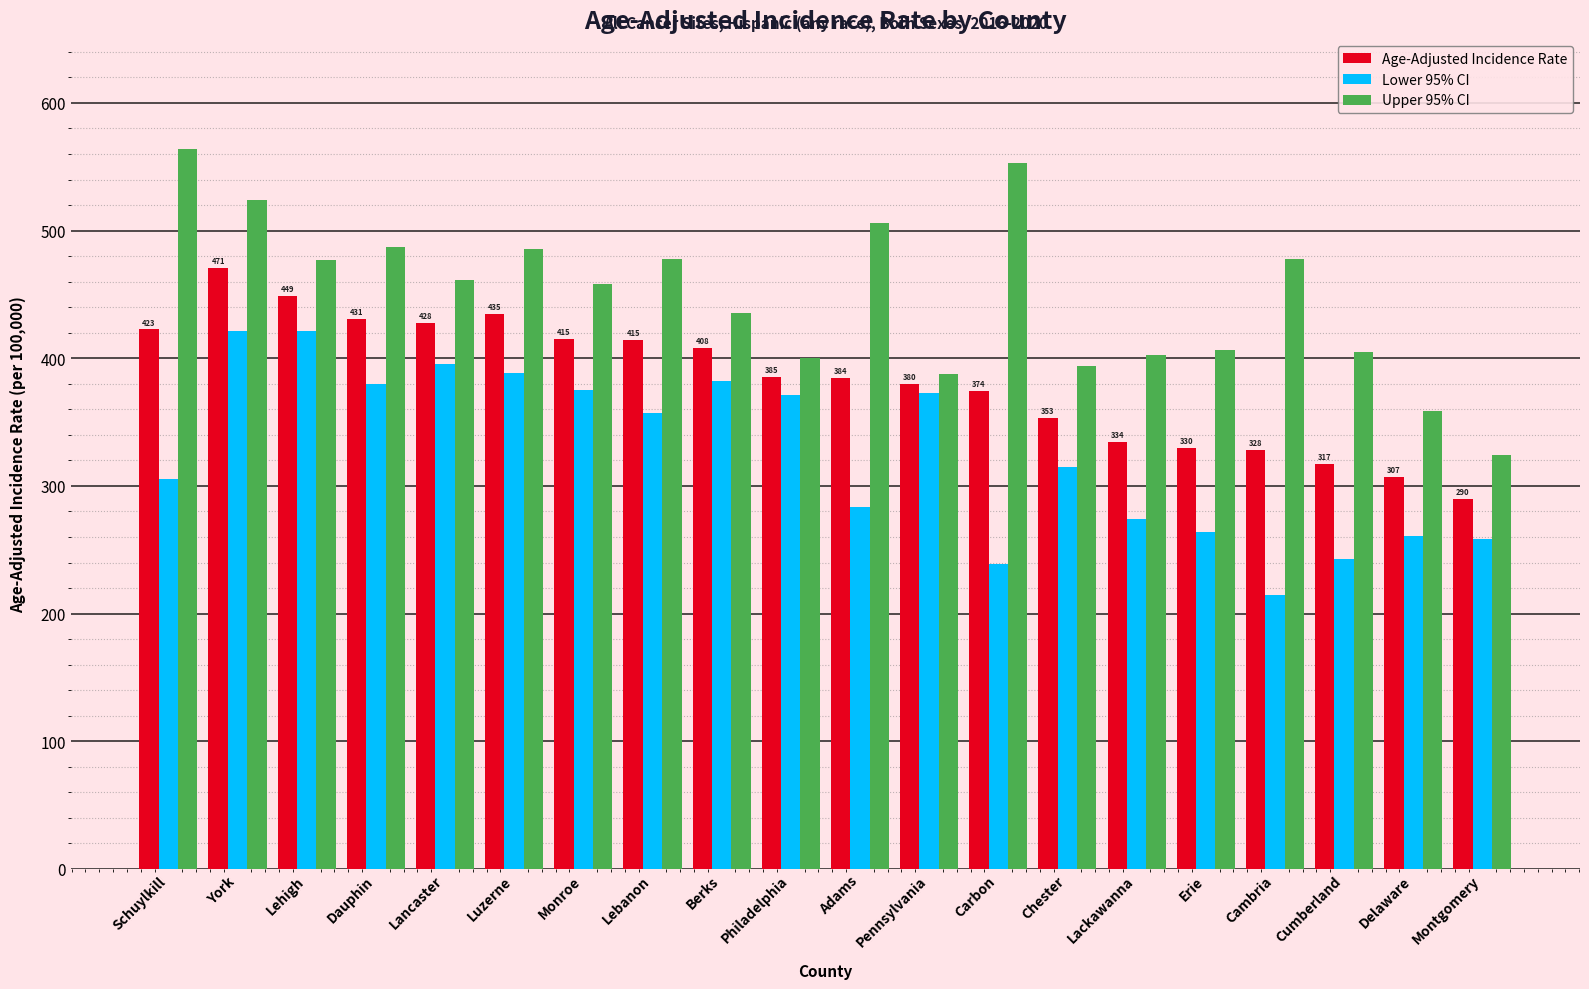

What are all the series names shown in the legend?

Age-Adjusted Incidence Rate, Lower 95% CI, Upper 95% CI